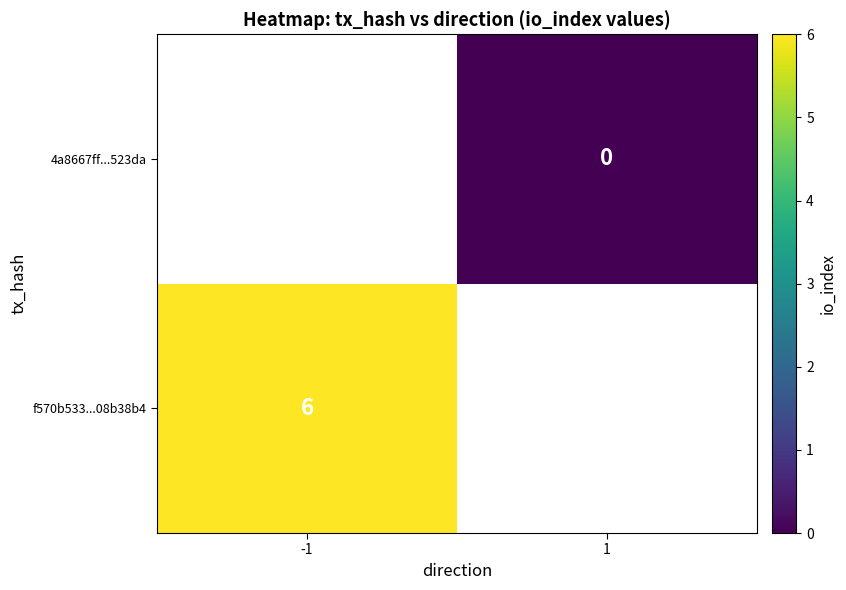

The value of f570b533...08b38b4 at -1 is 6. True or false?

True